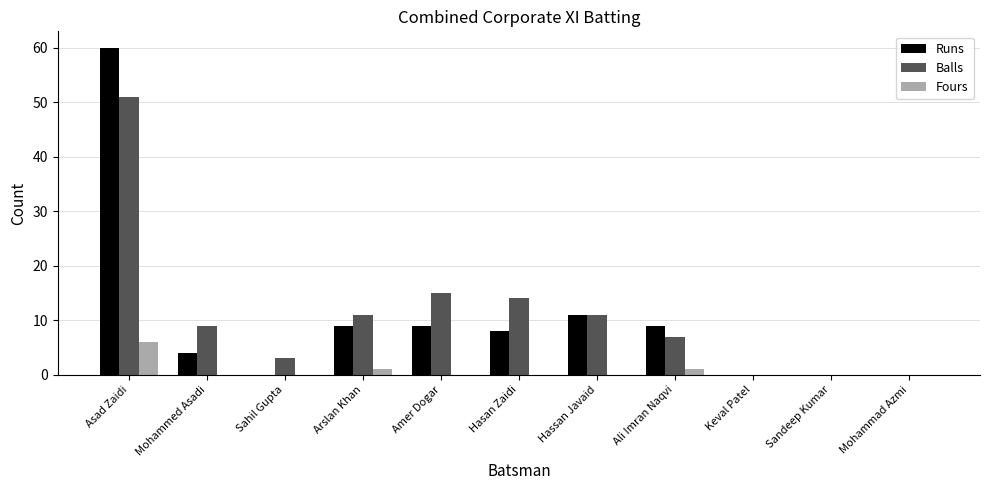

Reading left to right, extract all data points from this chart.

Runs: 60	4	0	9	9	8	11	9	0	0	0
Balls: 51	9	3	11	15	14	11	7	0	0	0
Fours: 6	0	0	1	0	0	0	1	0	0	0